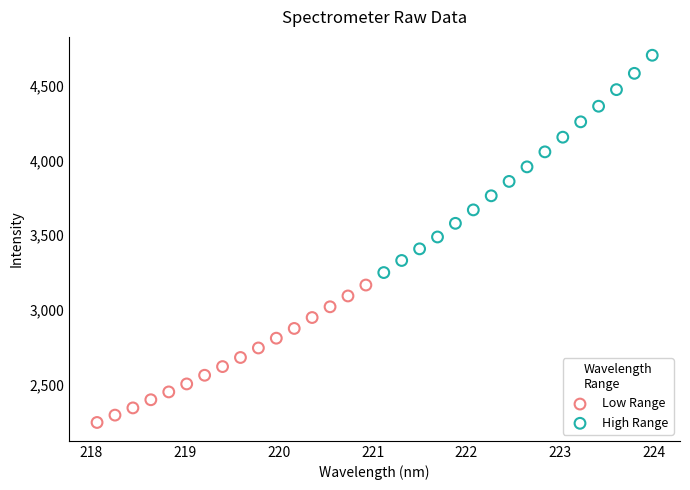

Which series reaches the minimum Y coordinate?

Low Range